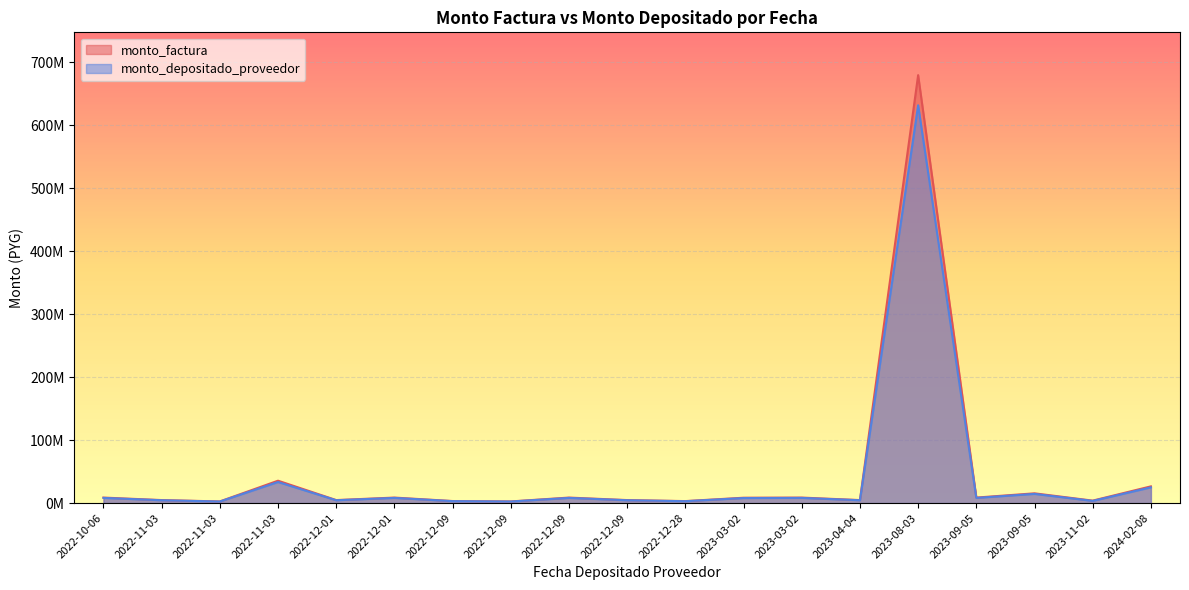

True or false: monto_depositado_proveedor and monto_factura cross at least once.

False